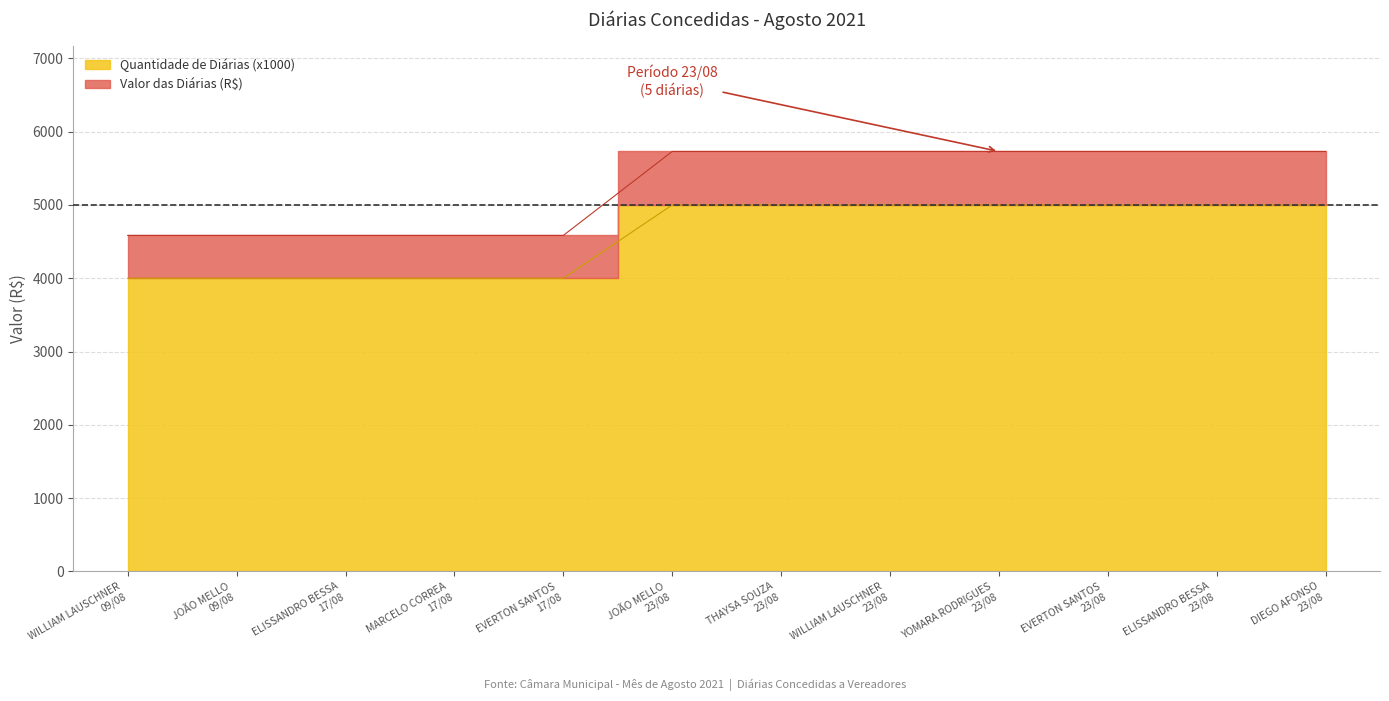

Rank the categories by value from highest to lowest.

JOÃO MELLO
23/08, THAYSA SOUZA
23/08, WILLIAM LAUSCHNER
23/08, YOMARA RODRIGUES
23/08, EVERTON SANTOS
23/08, ELISSANDRO BESSA
23/08, DIEGO AFONSO
23/08, WILLIAM LAUSCHNER
09/08, JOÃO MELLO
09/08, ELISSANDRO BESSA
17/08, MARCELO CORREA
17/08, EVERTON SANTOS
17/08